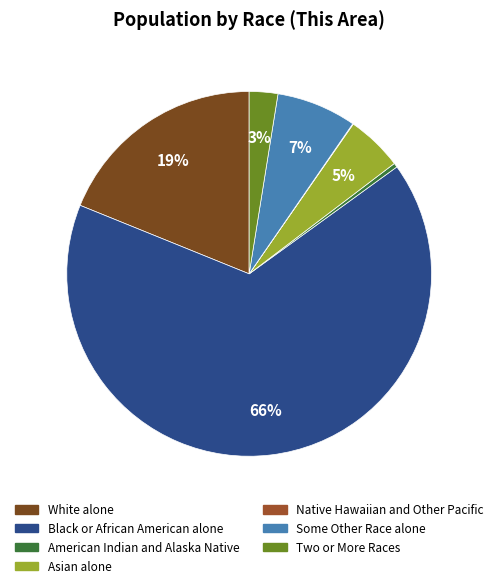

Is the sum of Two or More Races and White alone greater than half?

No